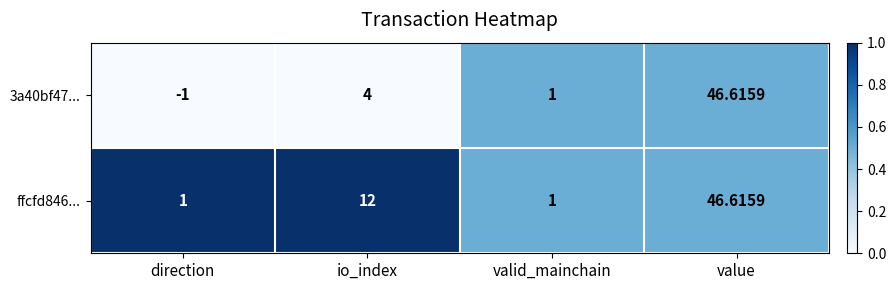

What is the total value across all series at value?

93.2